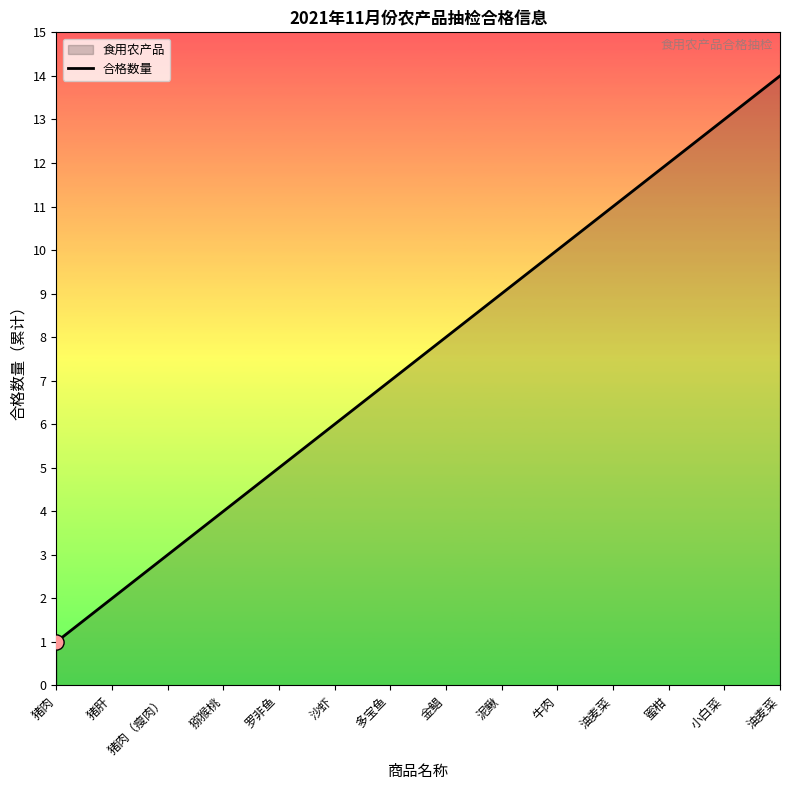

Which has a higher value, 多宝鱼 or 油麦菜?

油麦菜